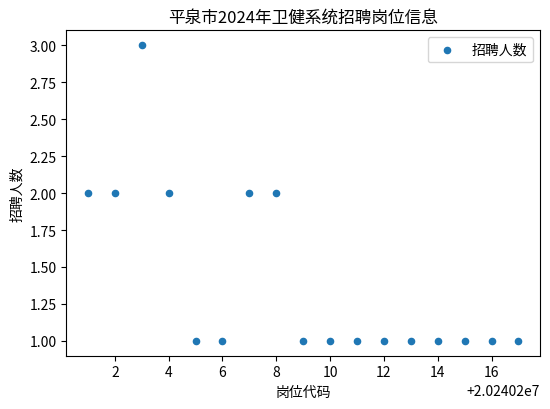

What is the range of X values (max minus min)?

16